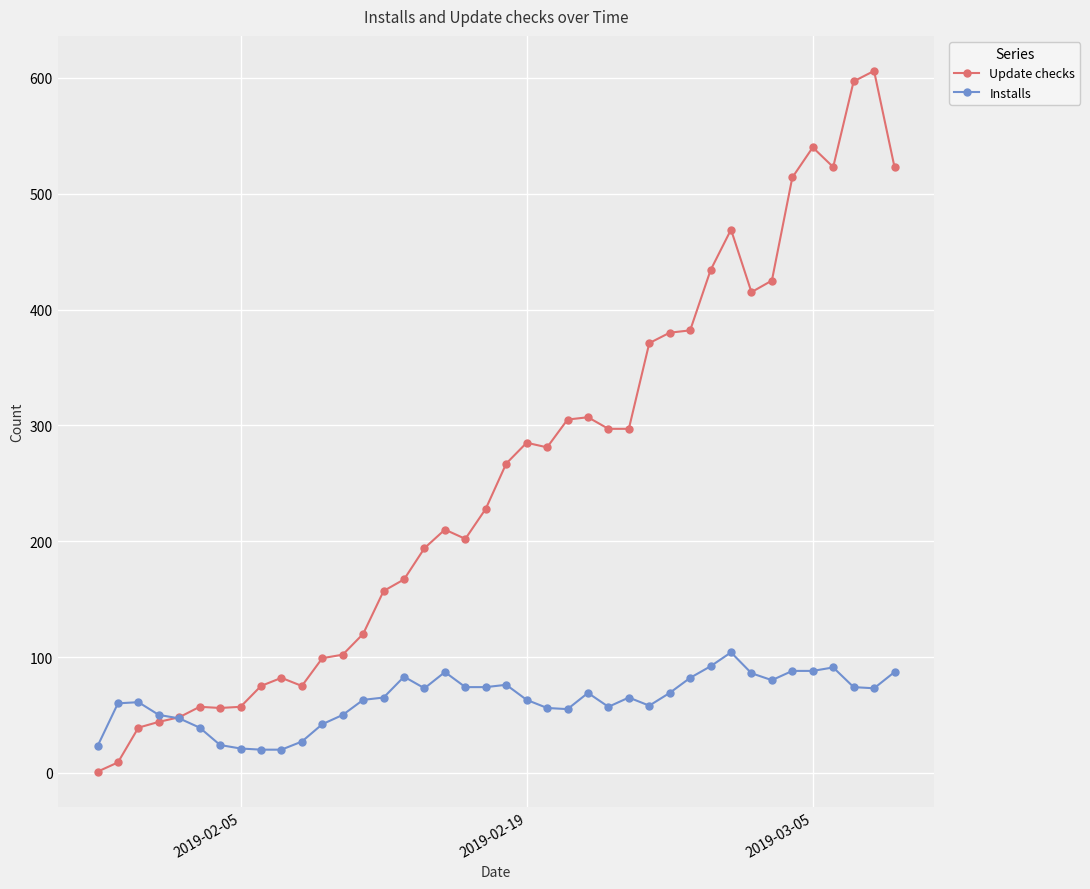

Rank the series by their average value, from highest to lowest.

Update checks, Installs